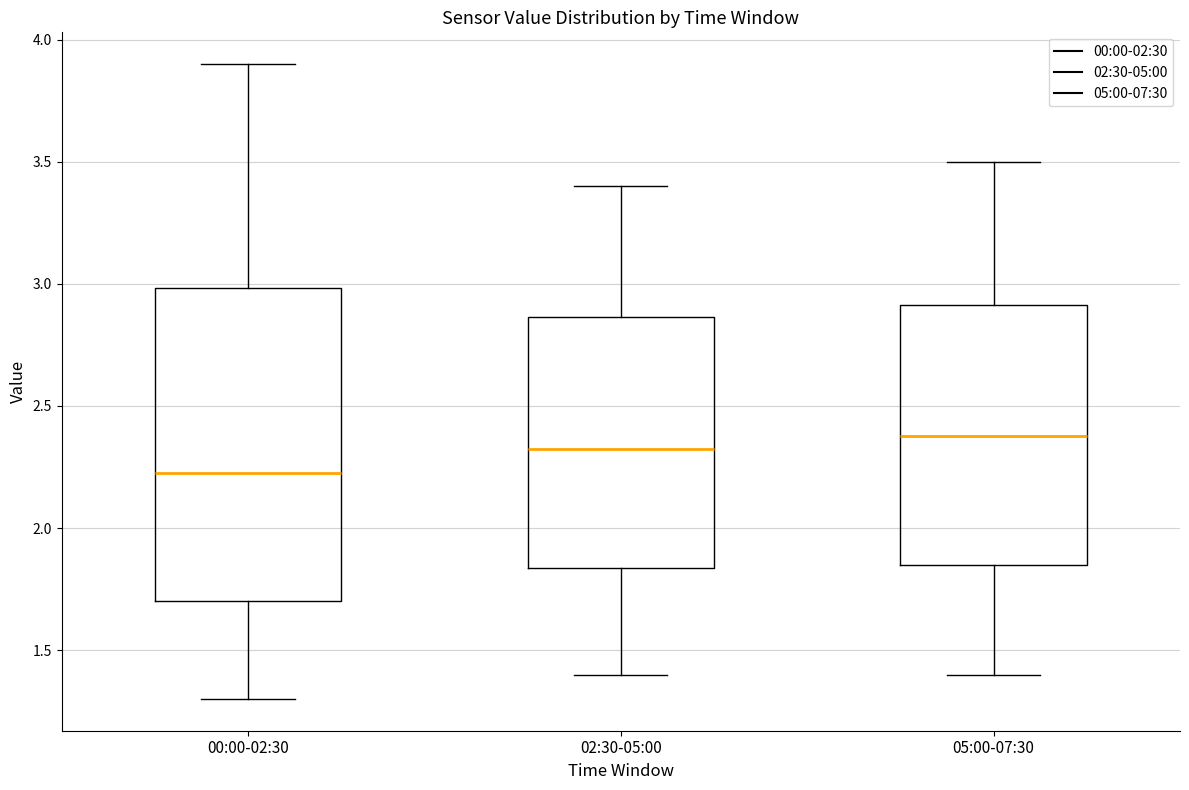

Reading left to right, transcribe this box plot: for each box, give where its median line is, the range the box spans, and where its two whiskers end, as read against the y-axis. The values are not printed on the chart, so give them approximately, as read against the axis.

00:00-02:30: median 2.25, box 1.70 to 3.00, whiskers 1.30 to 3.90
02:30-05:00: median 2.35, box 1.85 to 2.85, whiskers 1.40 to 3.40
05:00-07:30: median 2.40, box 1.85 to 2.90, whiskers 1.40 to 3.50